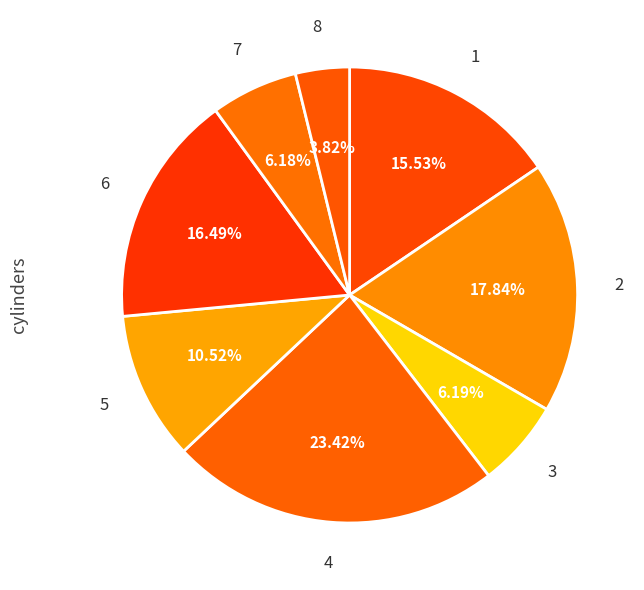

Does 3 account for over 50% of the chart?

No